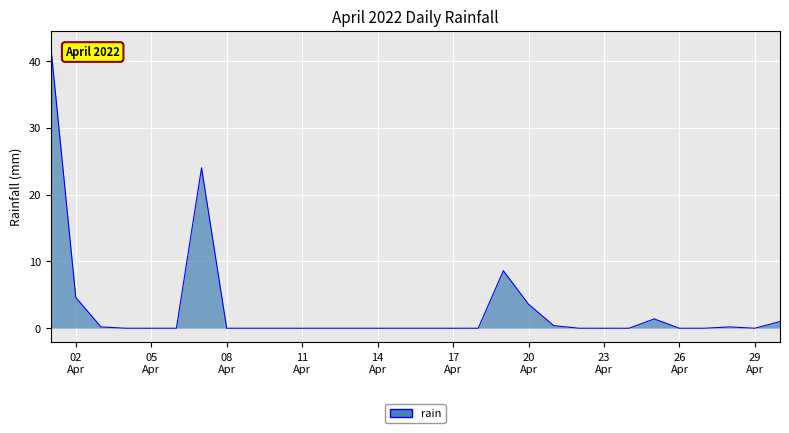

What is the difference between the maximum and minimum values?

42.4